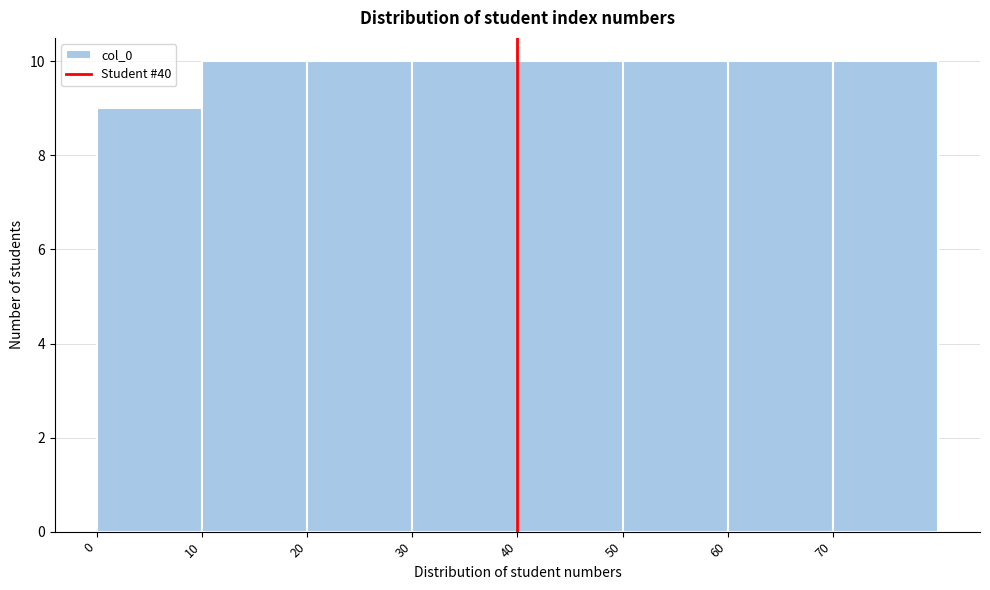

Reading left to right, list every bar in this chart as the range it spans on the x-axis followed by its height. The values are not printed on the chart, so give them approximately, as read against the axis.

0 to 10: 9
10 to 20: 10
20 to 30: 10
30 to 40: 10
40 to 50: 10
50 to 60: 10
60 to 70: 10
70 to 80: 10